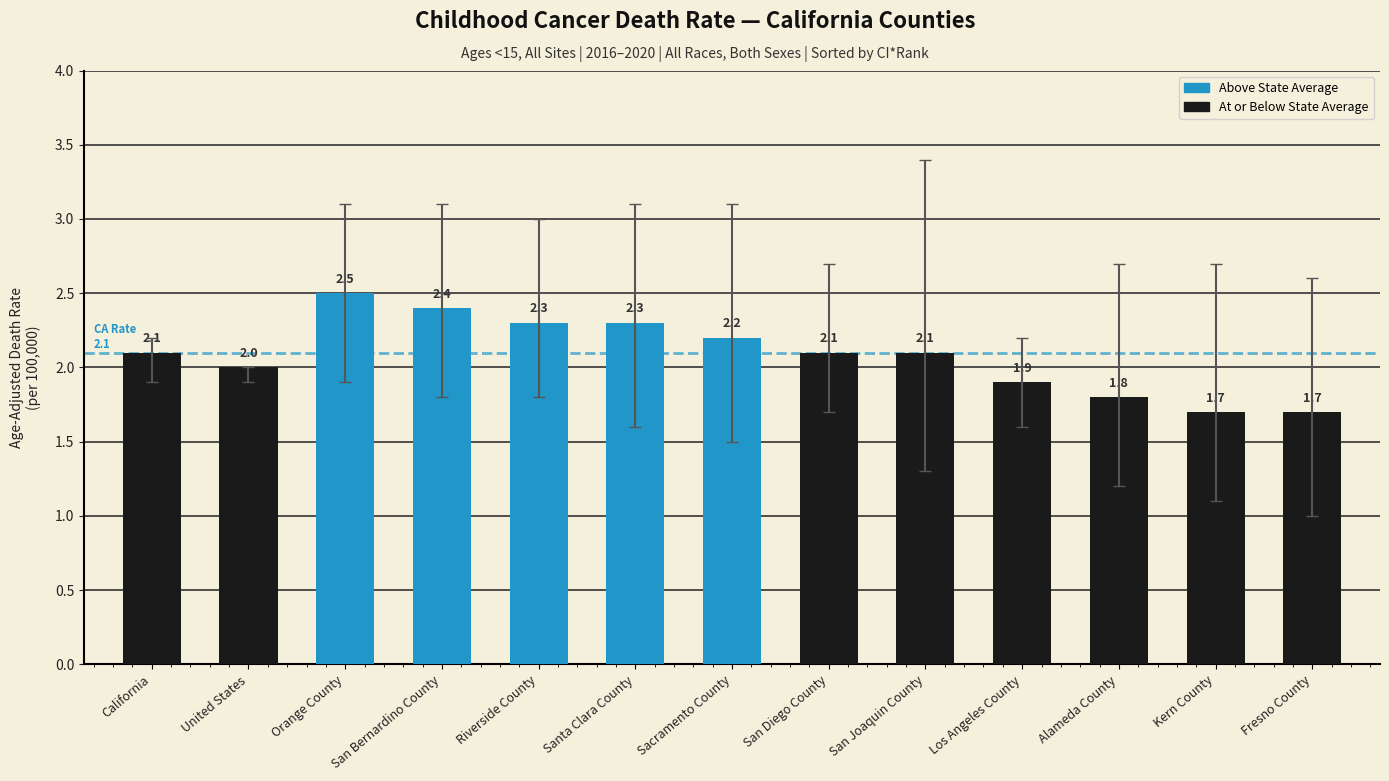

At which label does the data first exceed 2?

California